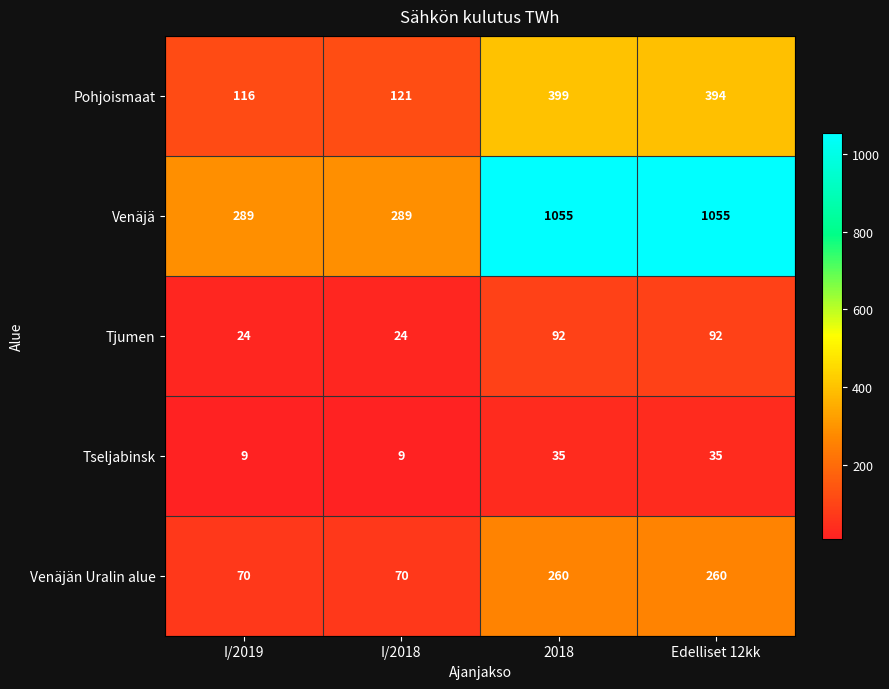

Where is Pohjoismaat nearest to the value 257?

I/2018